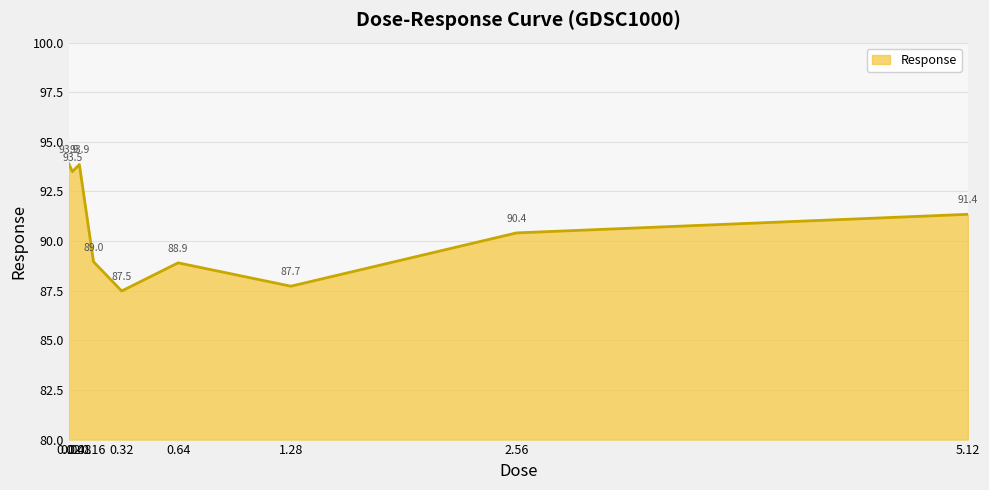

Is it true that the value at 5.12 is 91.4?

True